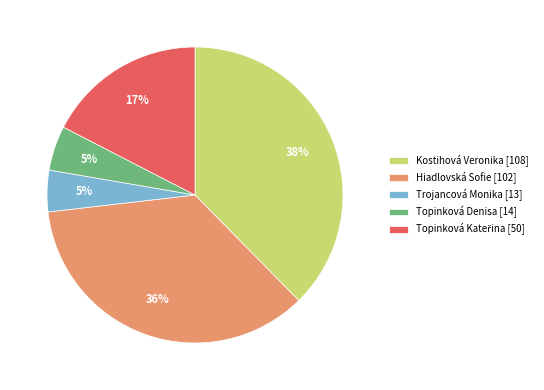

Is Kostihová Veronika the majority of the pie?

No